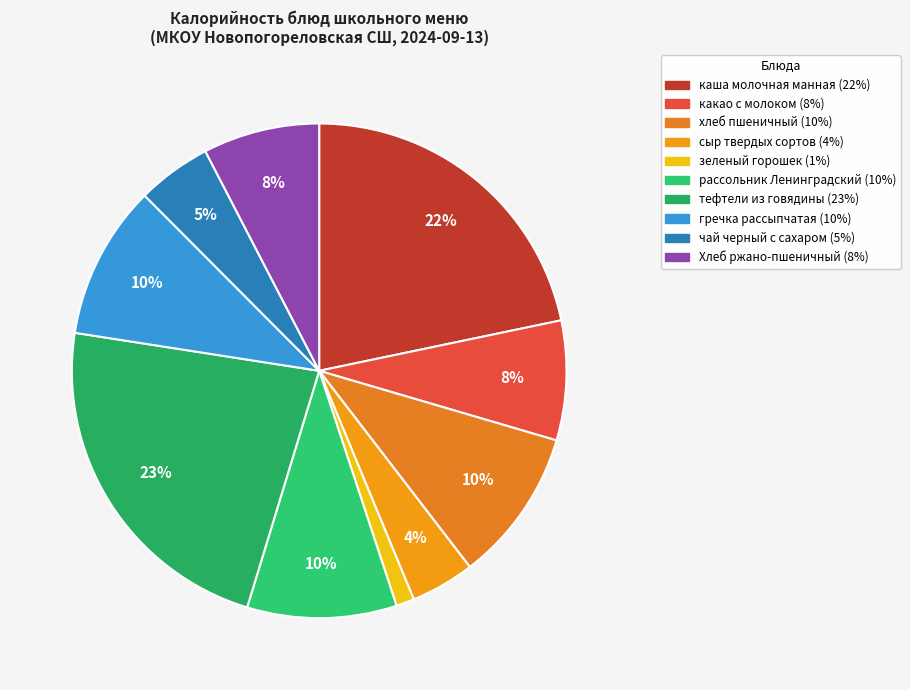

To the nearest percent, what portion does какао с молоком represent?

8%